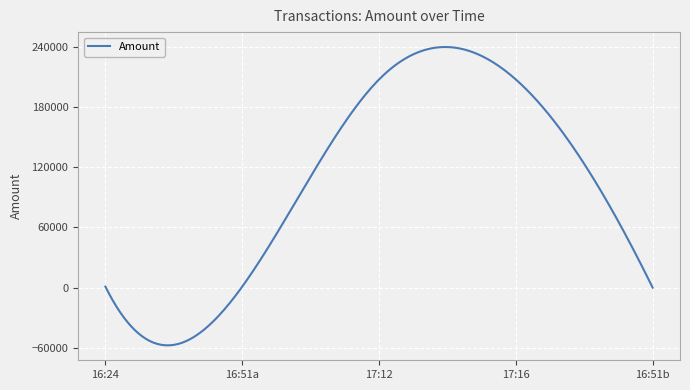

What is the greatest value displayed?

239830.3